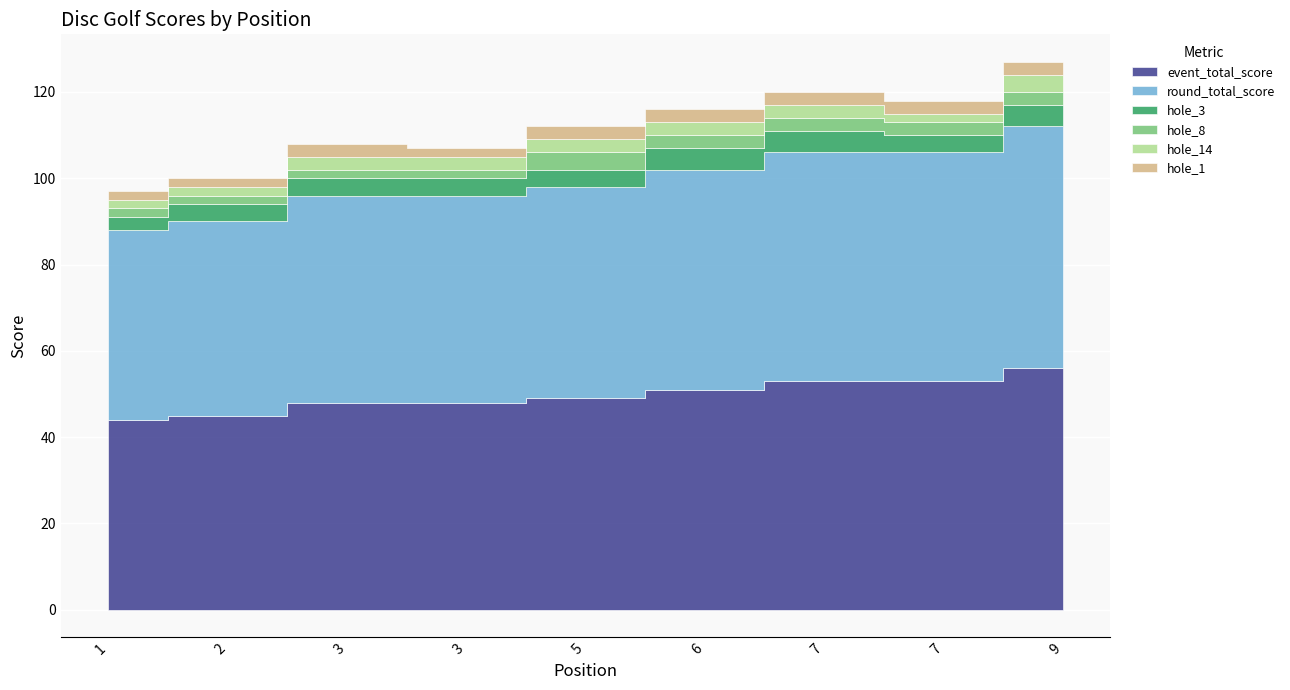

What is the approximate value of round_total_score at 6?

51